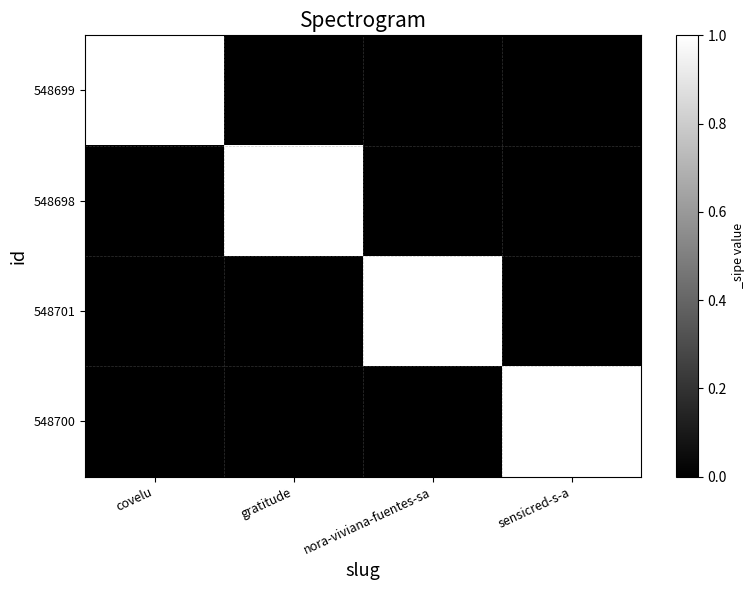

Reading left to right, list all the values displayed in this chart.

548699: covelu=1	gratitude=0	nora-viviana-fuentes-sa=0	sensicred-s-a=0
548698: covelu=0	gratitude=1	nora-viviana-fuentes-sa=0	sensicred-s-a=0
548701: covelu=0	gratitude=0	nora-viviana-fuentes-sa=1	sensicred-s-a=0
548700: covelu=0	gratitude=0	nora-viviana-fuentes-sa=0	sensicred-s-a=1